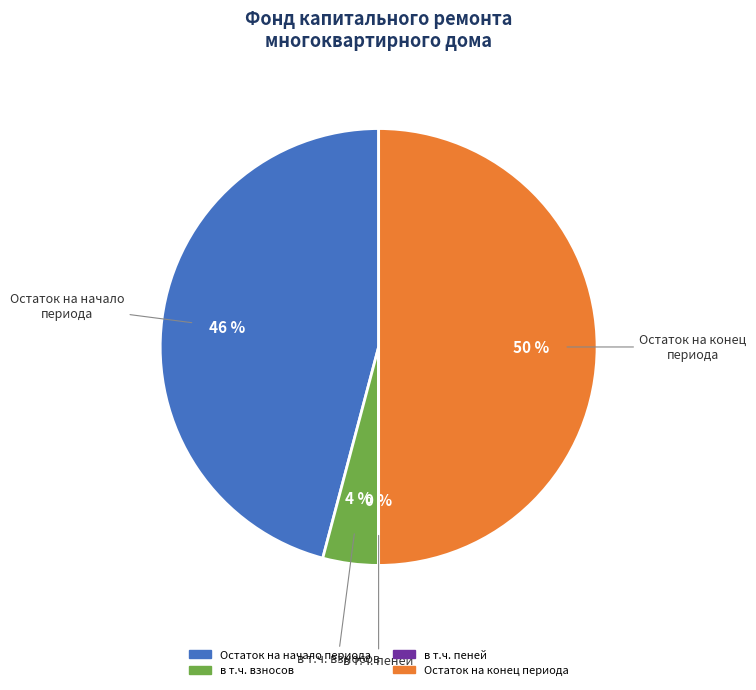

To the nearest percent, what is the difference between the largest and smallest slice percentages?

50%